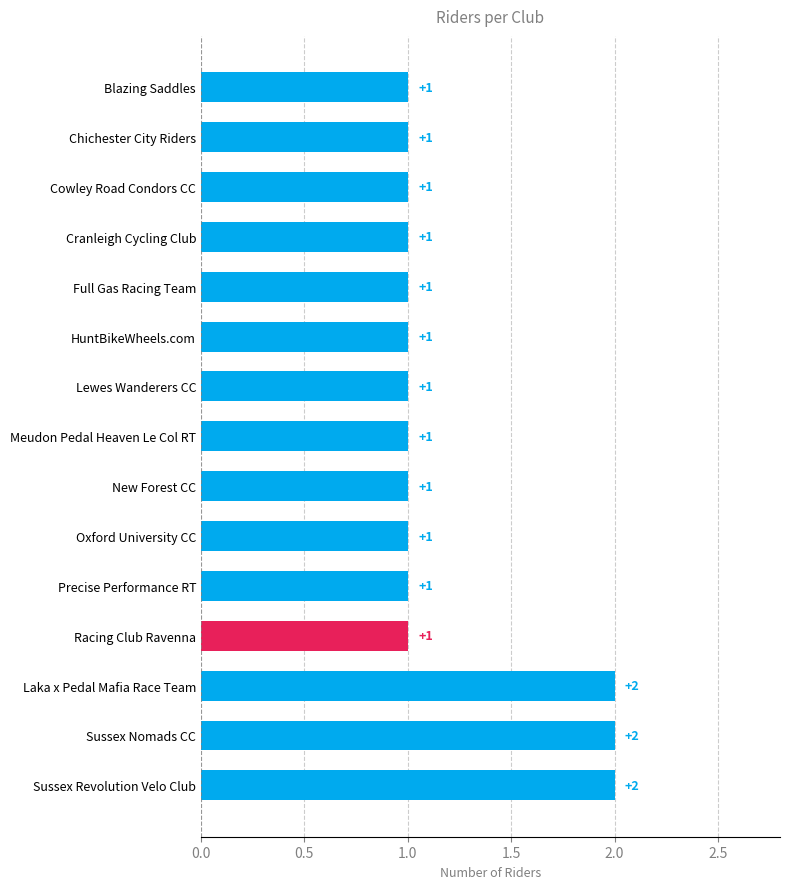

How many values exceed 1?

3